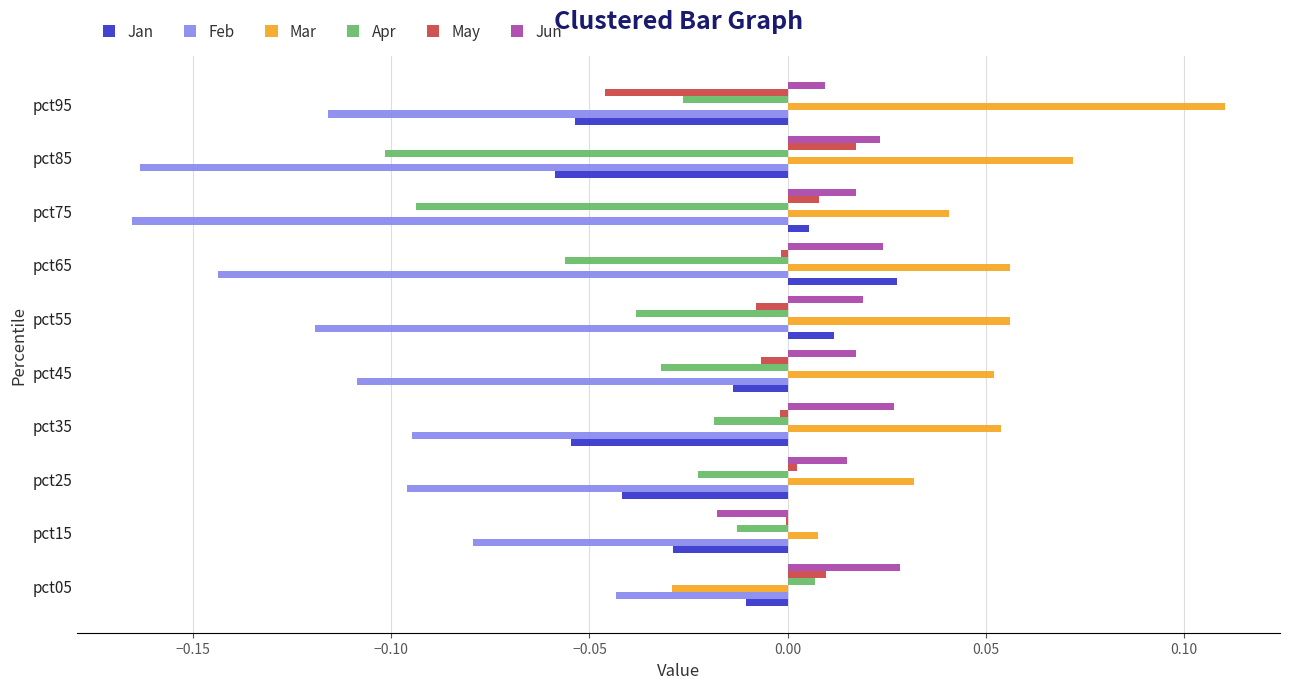

What is the sum of all Feb values?

-1.1